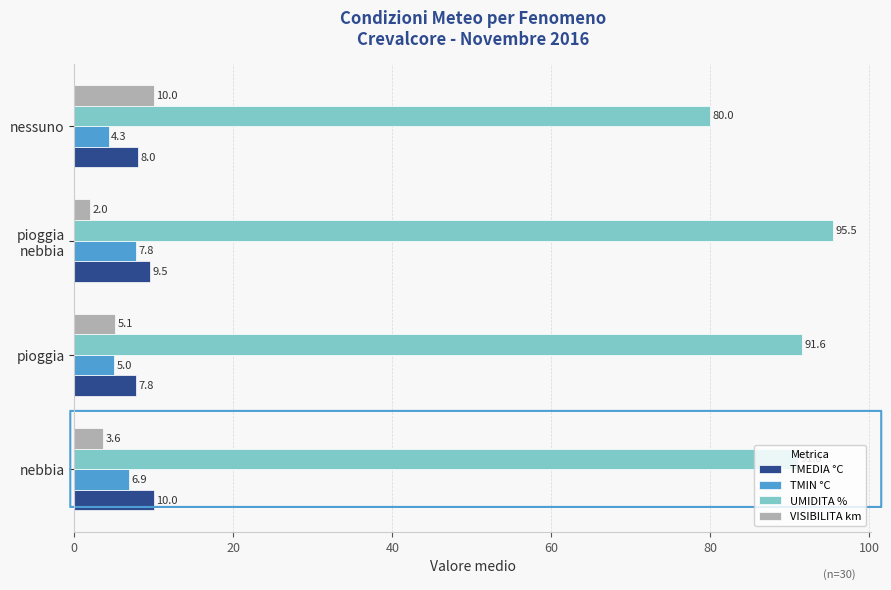

The TMIN °C series shows 4.3 at nessuno. True or false?

True